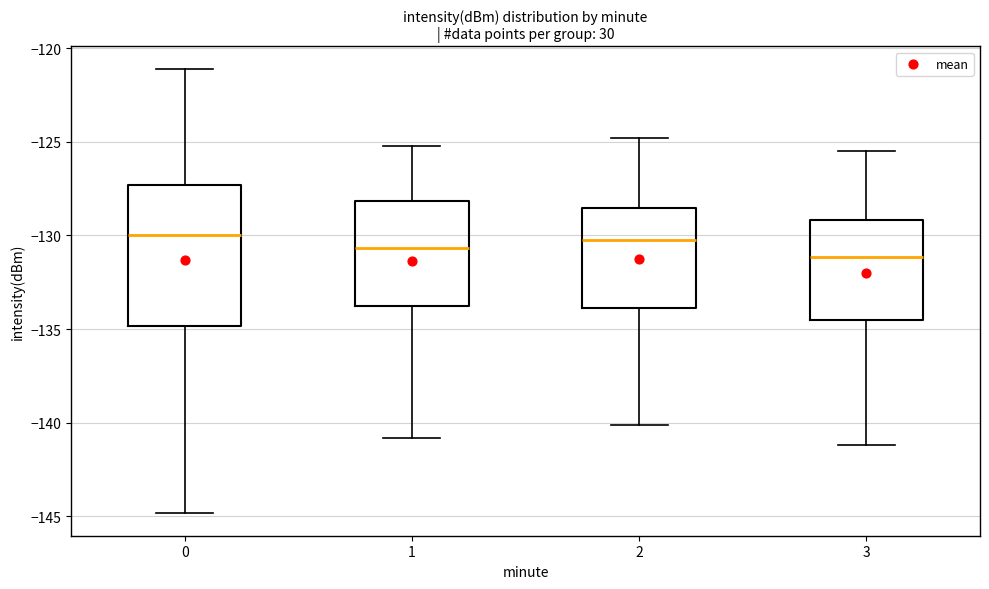

Where does the median line of the box at x = 2 sit on the y-axis? The values are not printed on the chart, so give them approximately, as read against the axis.

-130.0